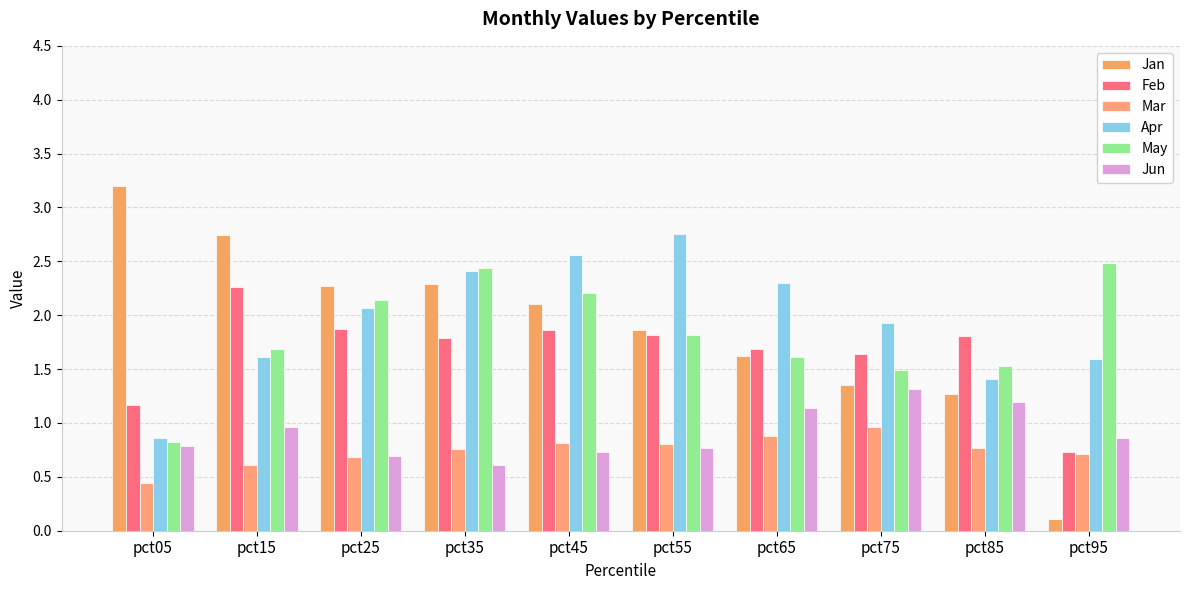

What value does the May series have at pct15?

1.7